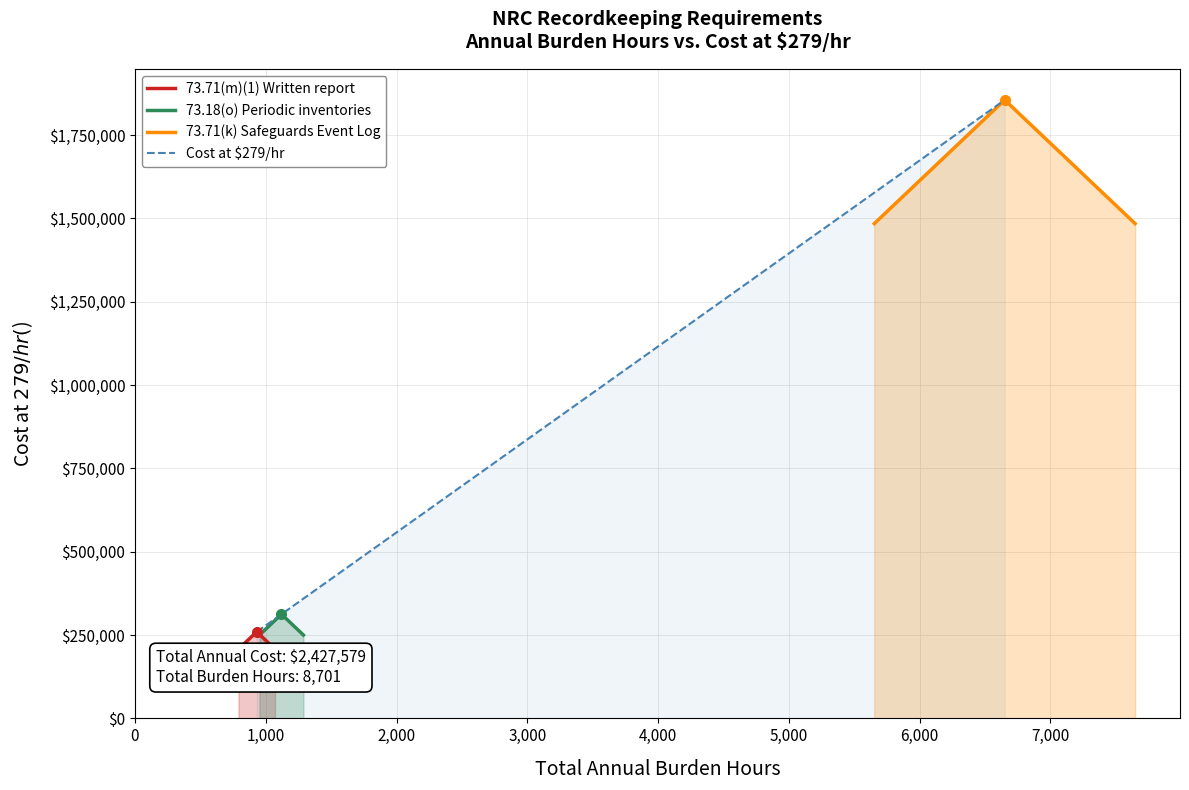

Is it true that 73.71(m)(1) Written report equals 327492.1 at 2,000?

False